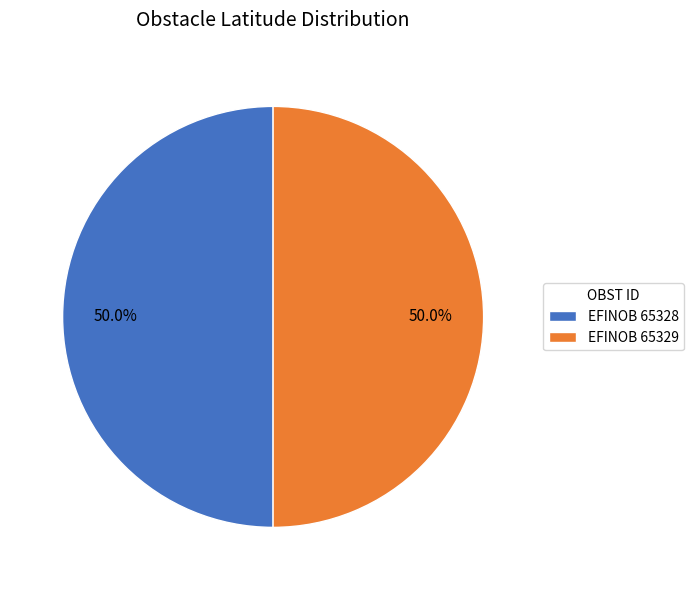

Count the number of slices in the pie.

2